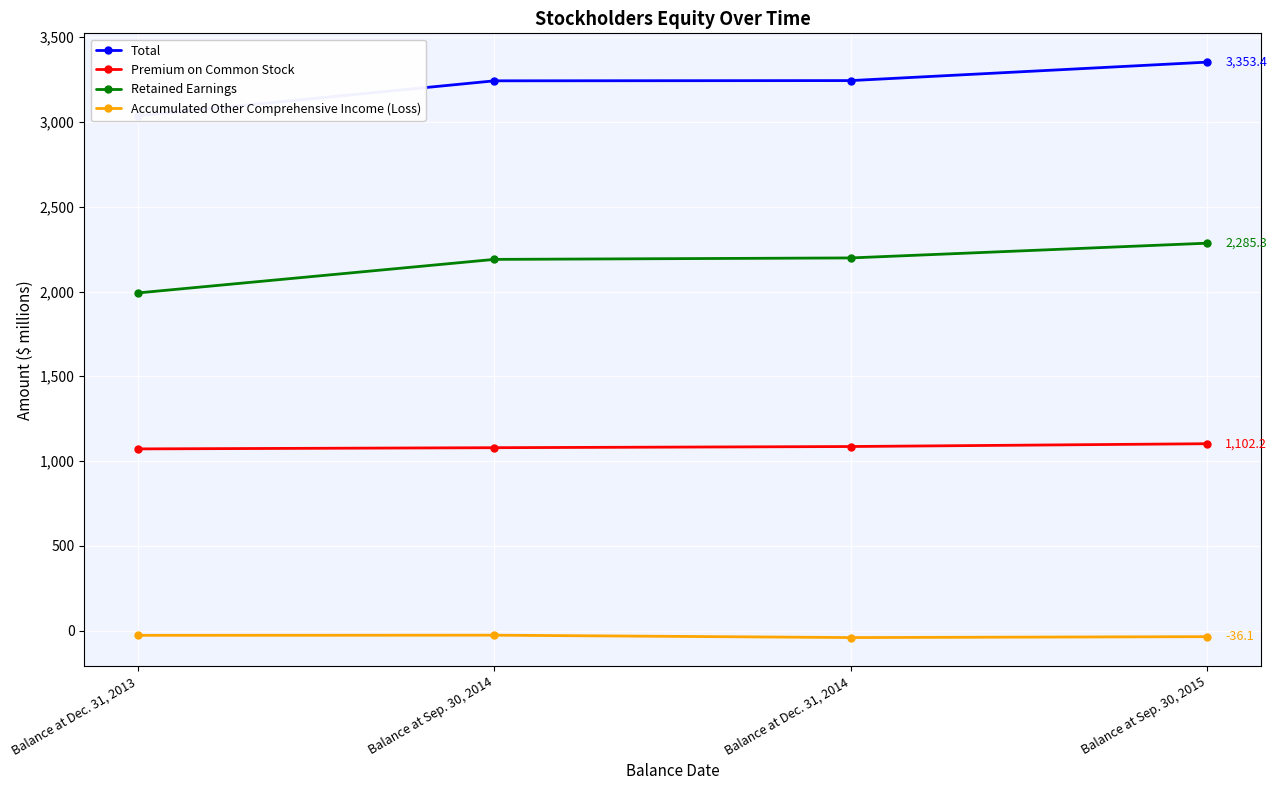

What are all the series names shown in the legend?

Total, Premium on Common Stock, Retained Earnings, Accumulated Other Comprehensive Income (Loss)